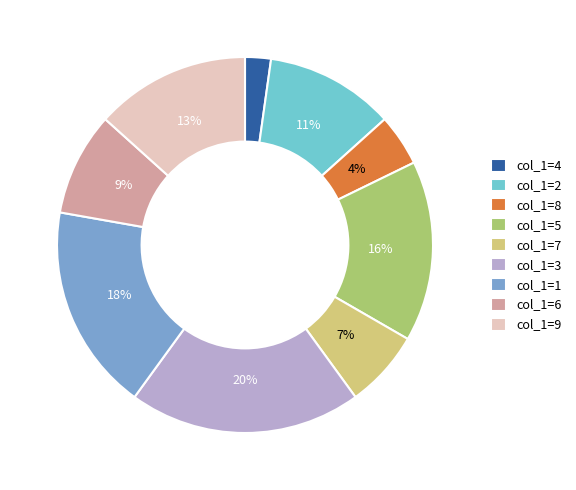

Is it true that col_1=1 is 29% of the pie?

False